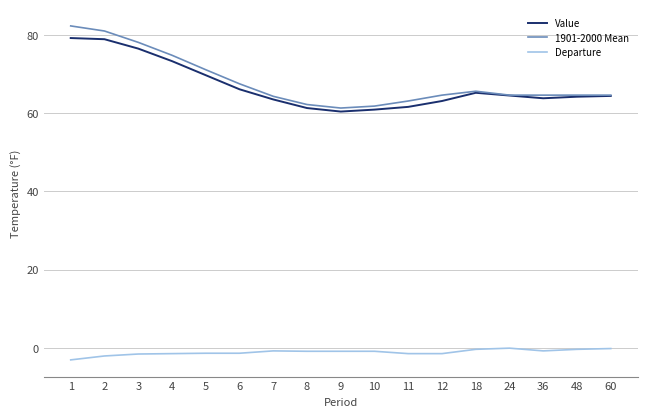

Is it true that Value equals 37.1 at 8?

False